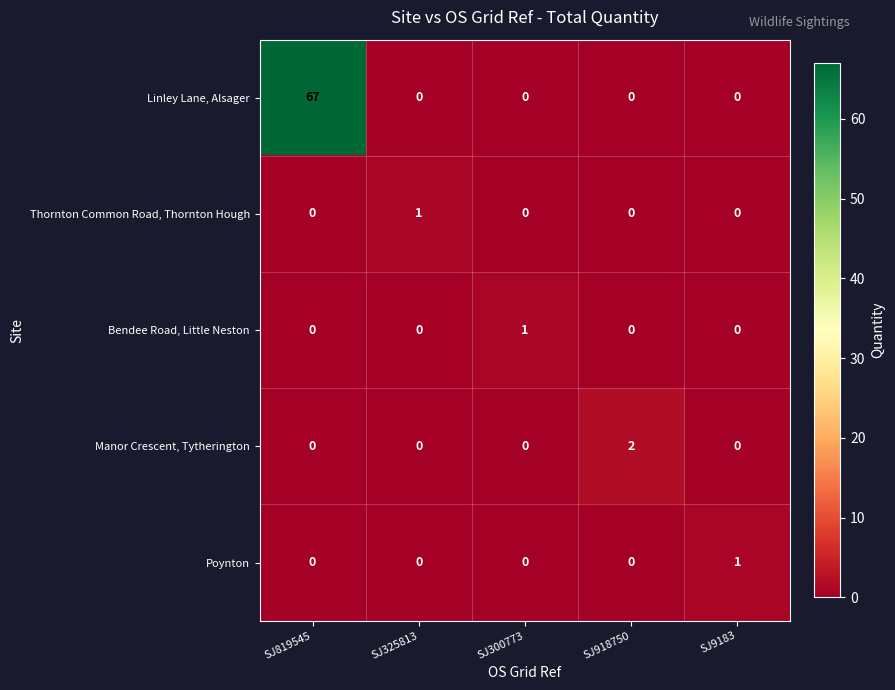

The Bendee Road, Little Neston series shows 0 at SJ9183. True or false?

True